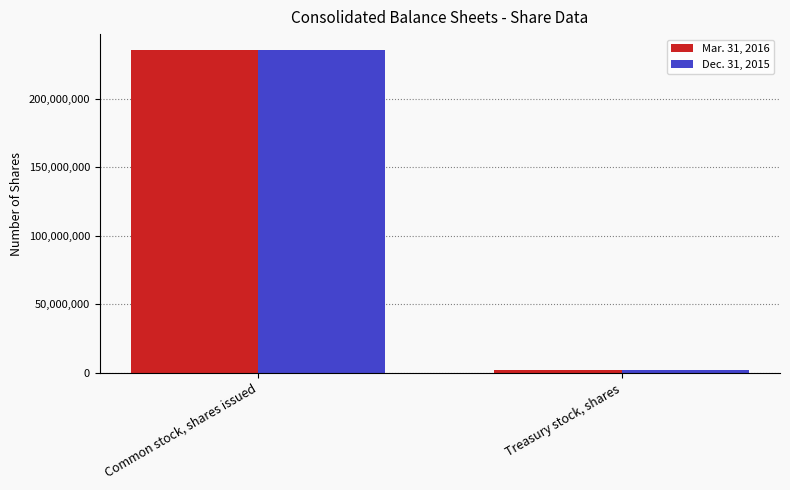

How many bars are there in total?

4